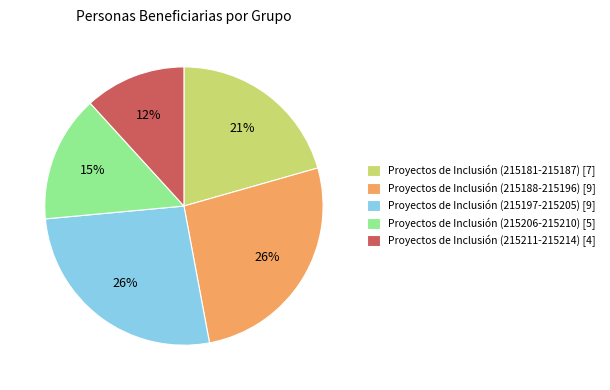

Which slice is the smallest?

Proyectos de Inclusión (215211-215214) [4]